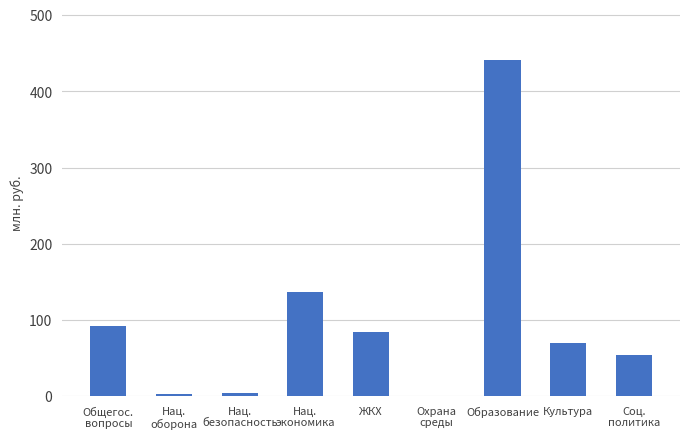

Where is the data nearest to the value 220912?

Нац.
экономика